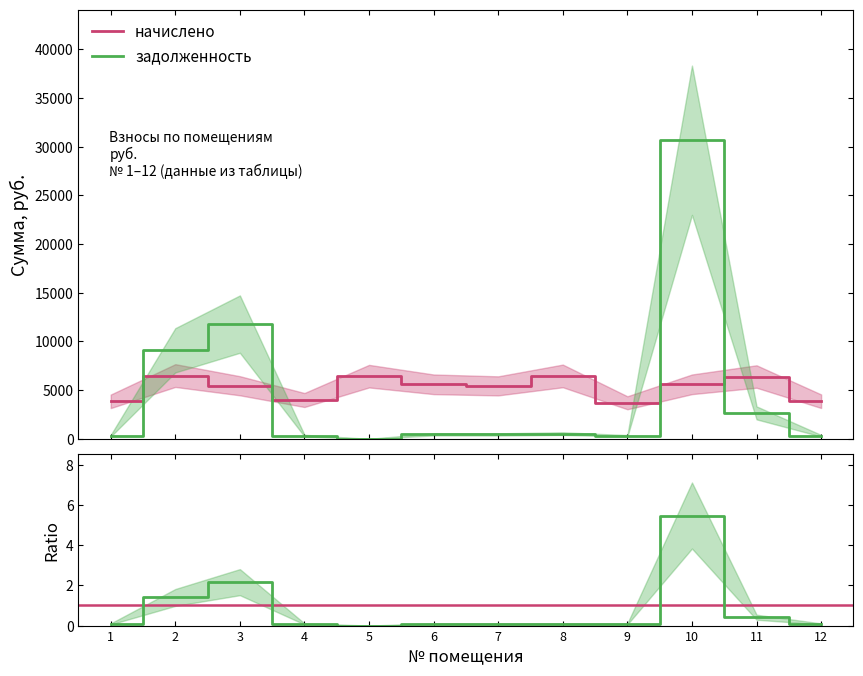

True or false: задолженность and начислено cross at least once.

True